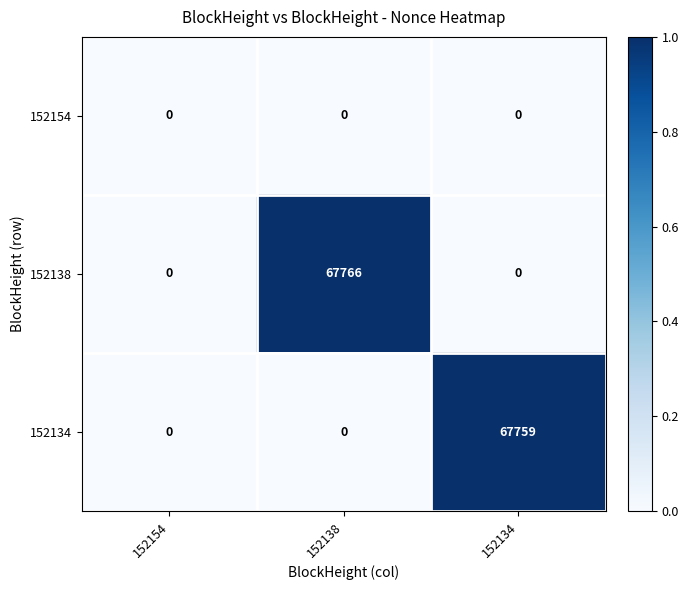

How many categories are shown in the chart?

3